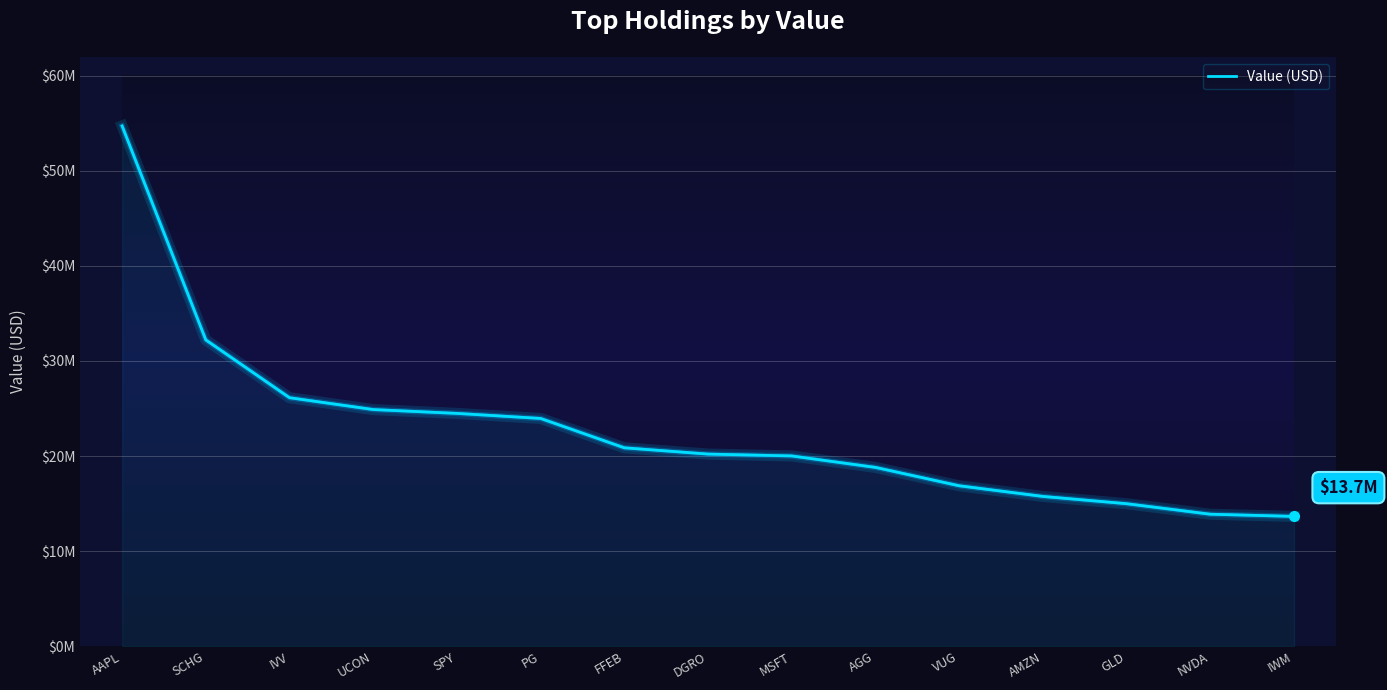

What is the sum of the values at AGG and NVDA?

32690014